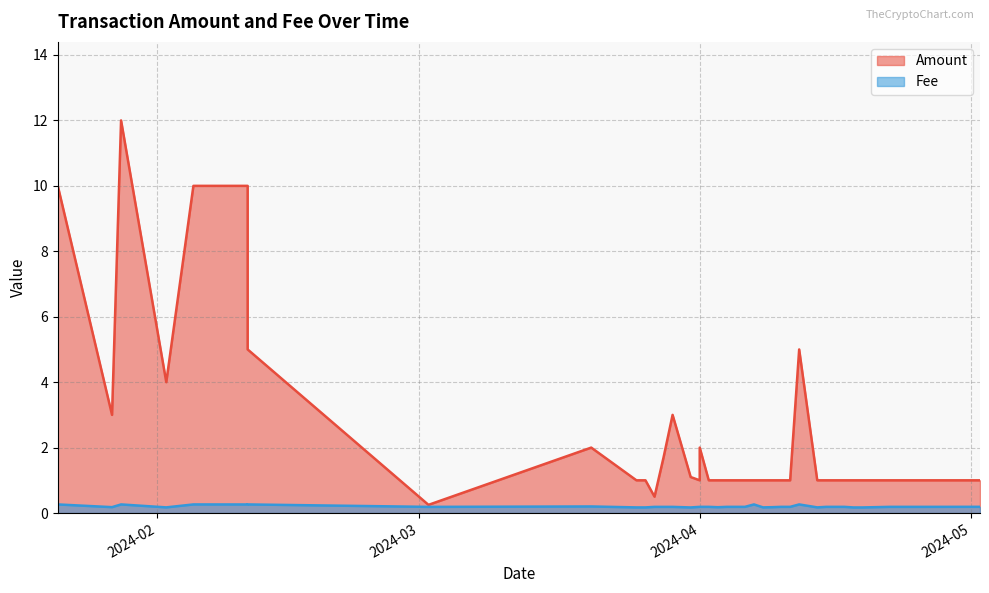

Is the value of Amount at 2024-04-06 greater than the value of Fee at 2024-04-15?

Yes